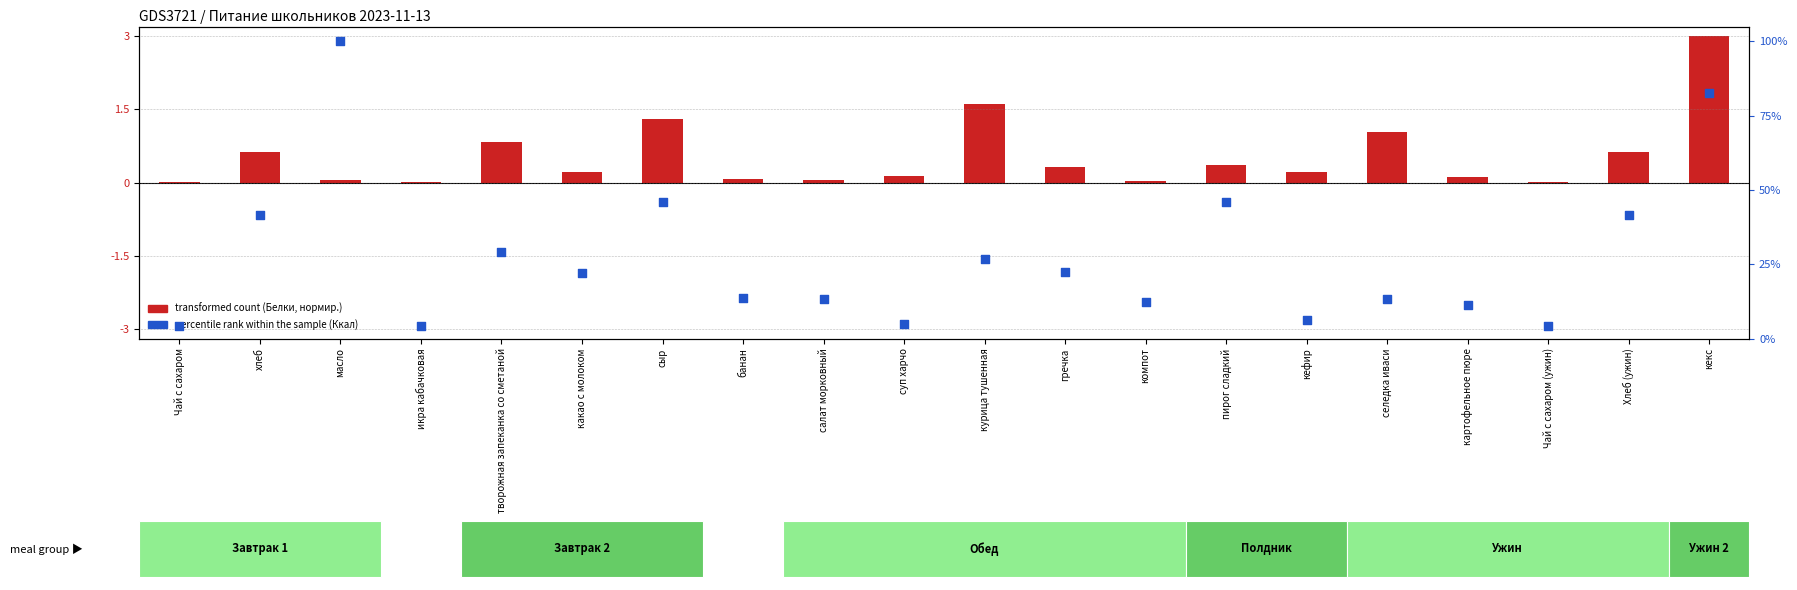

What are all the series names shown in the legend?

transformed count (Белки, нормир.), percentile rank within the sample (Ккал)